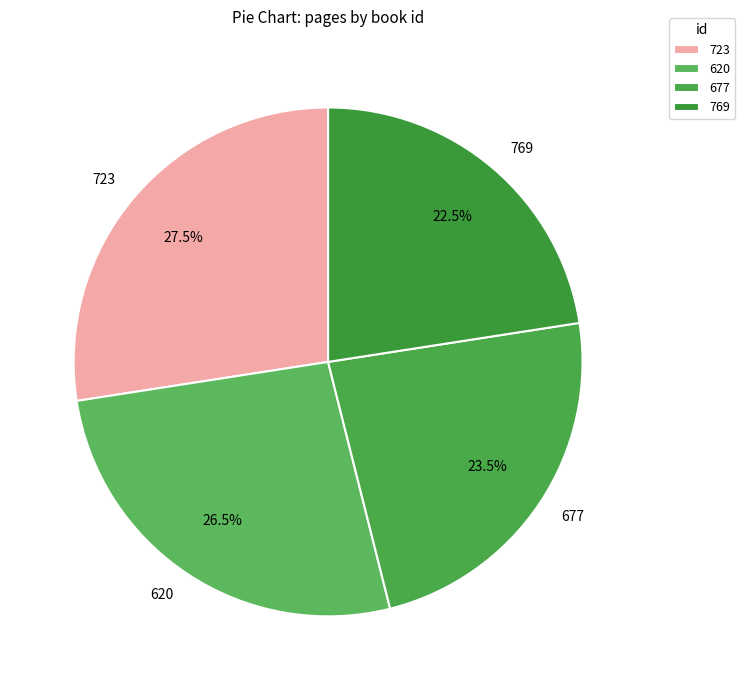

To the nearest percent, what is the average slice percentage?

25%